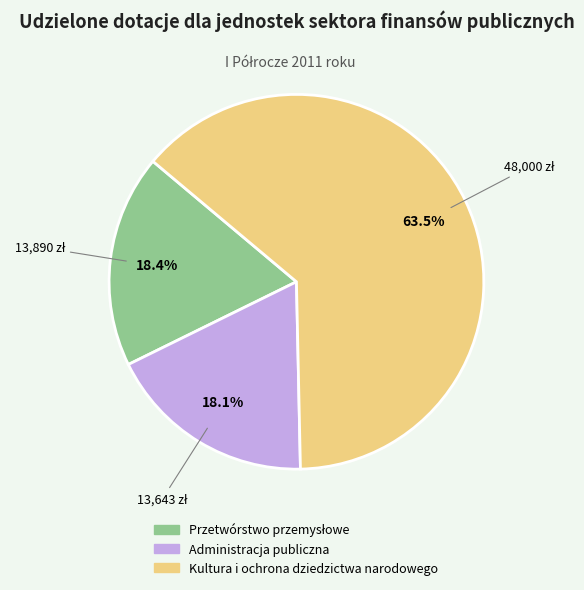

Combined, do Administracja publiczna and Kultura i ochrona dziedzictwa narodowego account for over 50%?

Yes